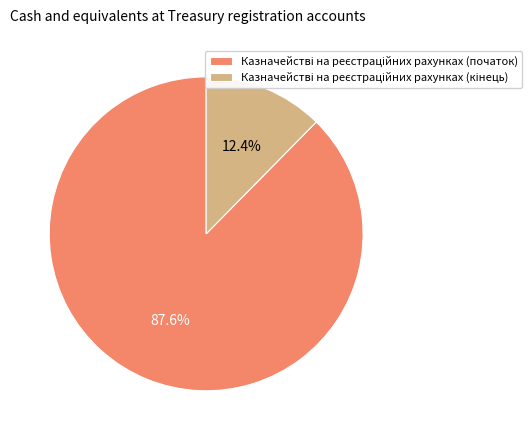

Is there a majority slice in this chart?

Yes